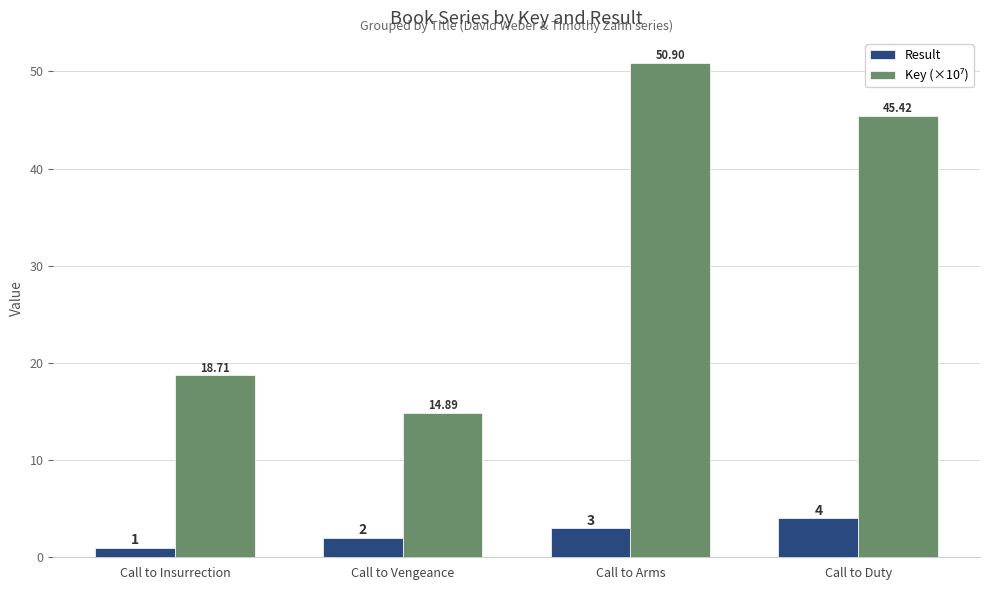

Count the Result values in the range 2 to 4.

3